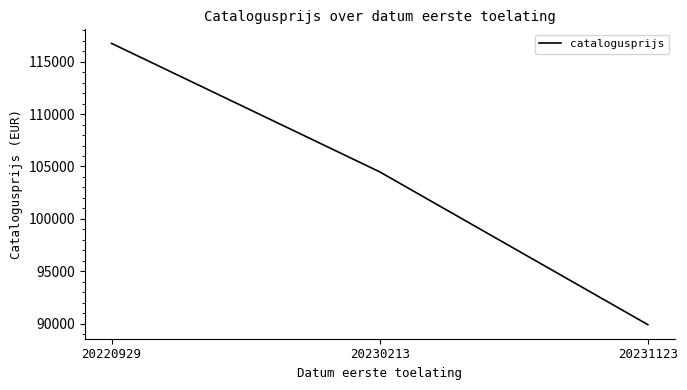

Which has a higher value, 20231123 or 20220929?

20220929